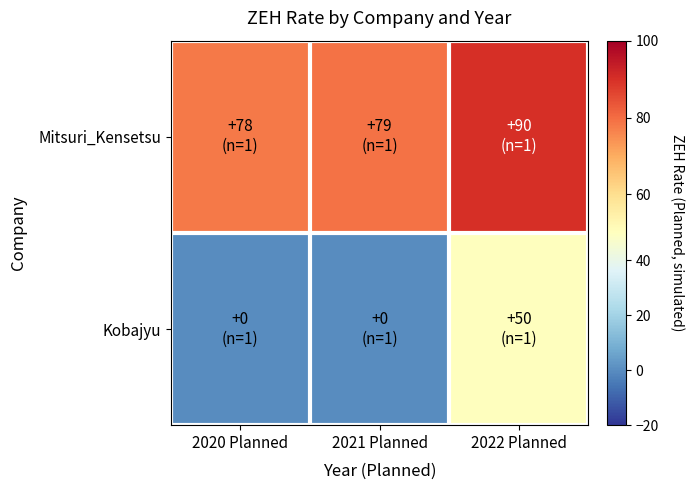

Which series changed the most between 2020 Planned and 2022 Planned?

Kobajyu